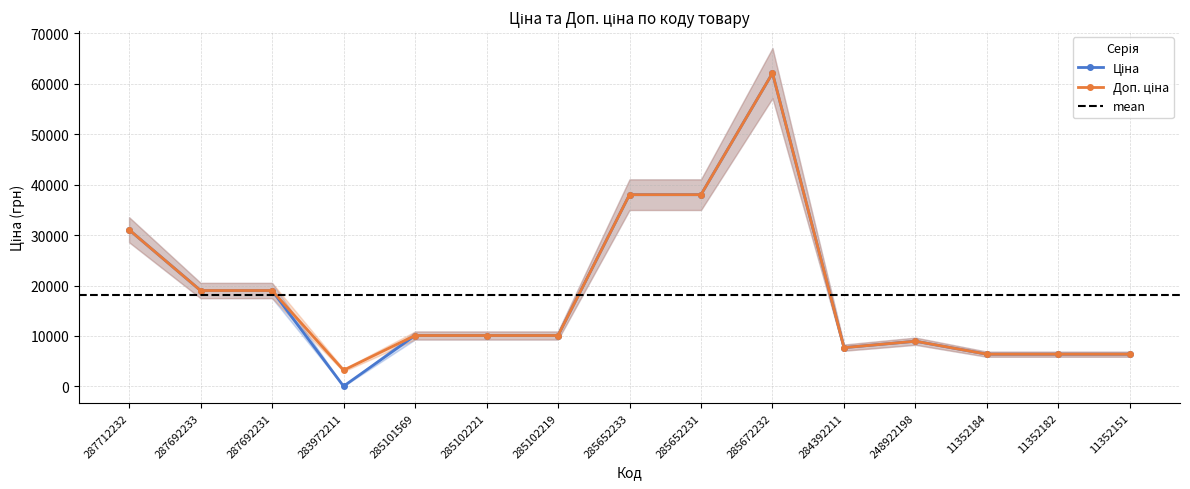

What is the difference between the second highest and second lowest values in the Ціна series?

31632.5